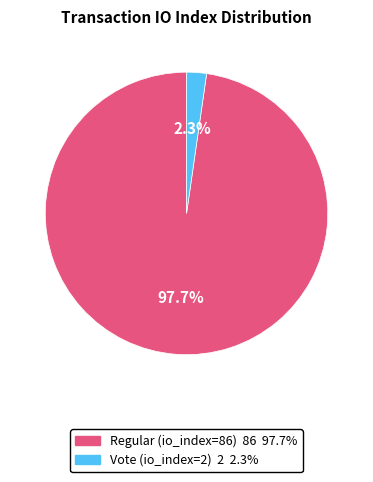

Which has a higher value, Regular (io_index=86) or Vote (io_index=2)?

Regular (io_index=86)